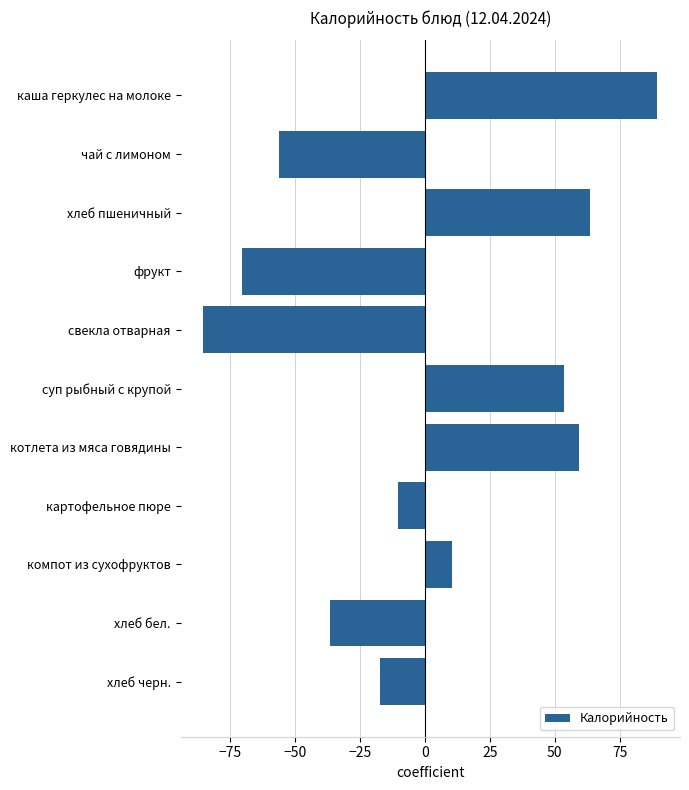

What is the maximum value shown in the chart?

89.5